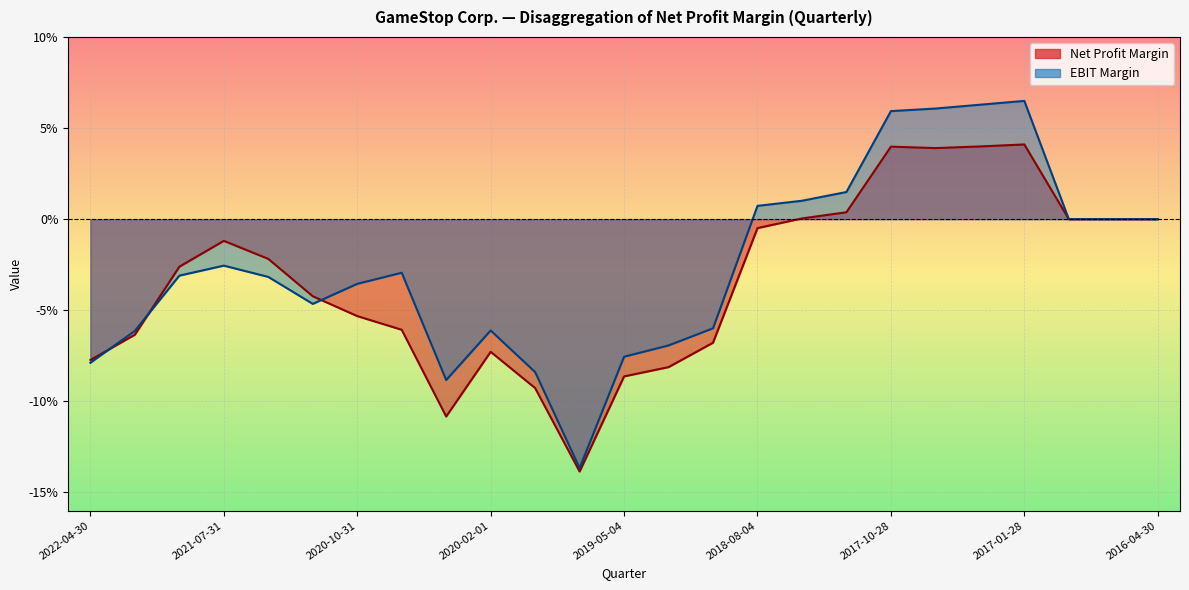

Rank the series by their maximum value, from lowest to highest.

Net Profit Margin, EBIT Margin